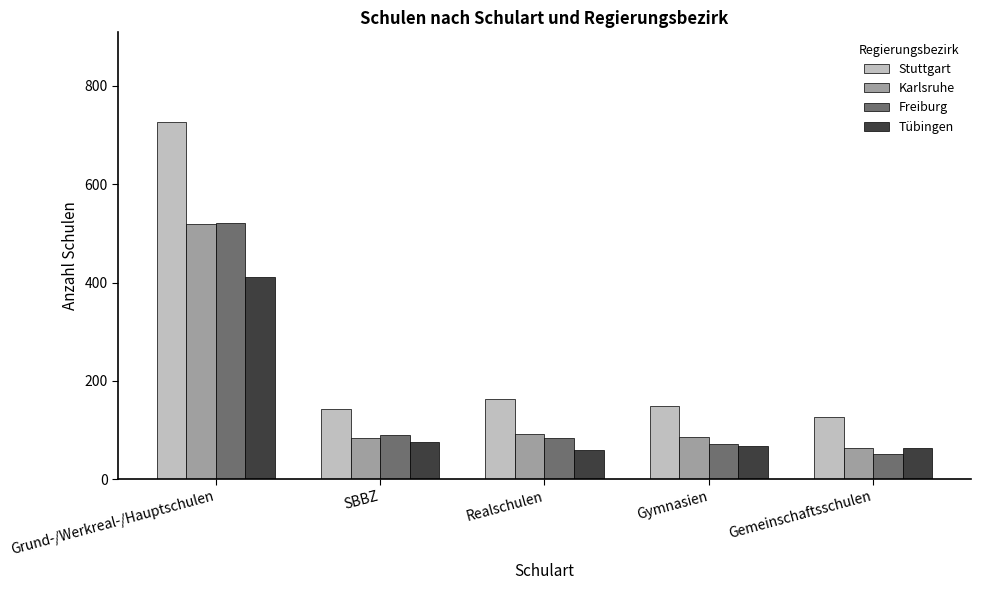

What is the label of the 5th bar from the left?

Gemeinschaftsschulen